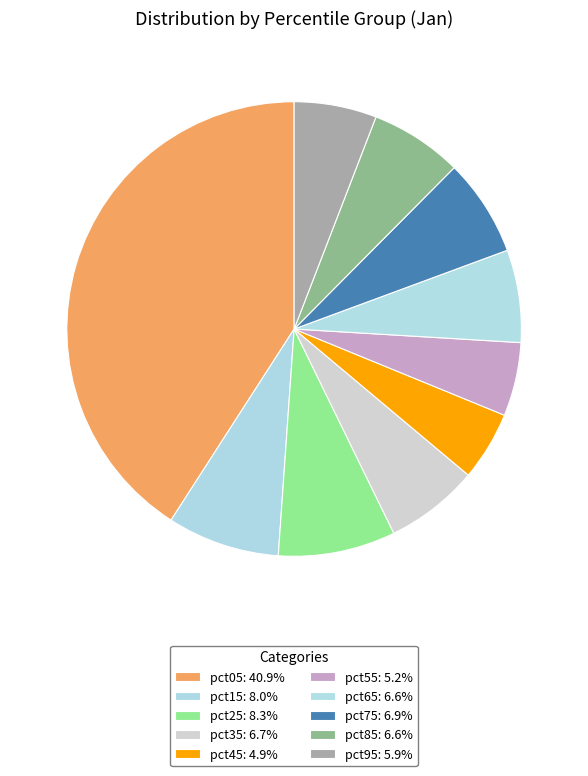

True or false: pct05 accounts for 41% of the total.

True